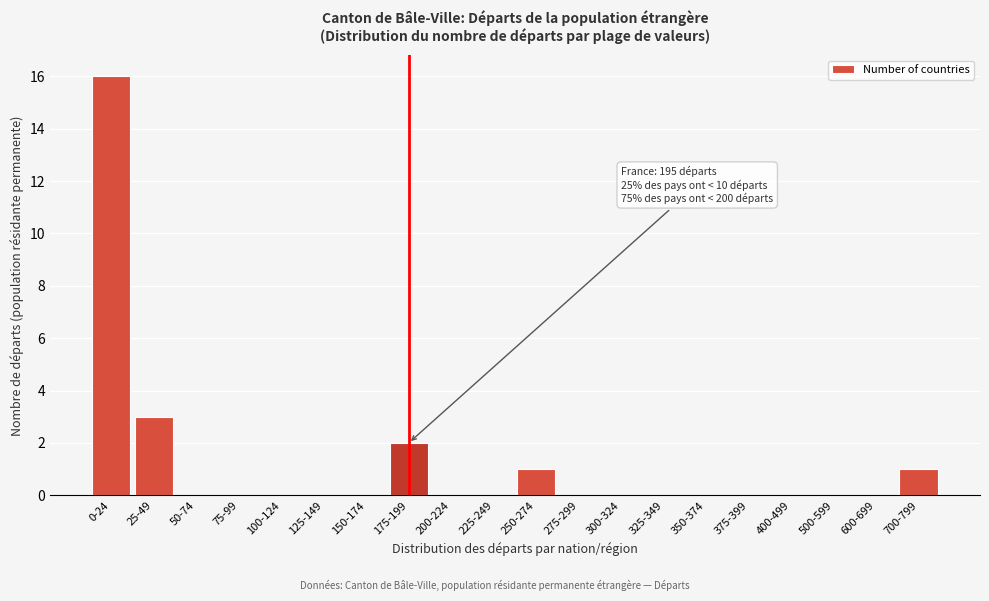

Reading left to right, transcribe all the data shown in this chart.

0-24=16	25-49=3	50-74=0	75-99=0	100-124=0	125-149=0	150-174=0	175-199=2	200-224=0	225-249=0	250-274=1	275-299=0	300-324=0	325-349=0	350-374=0	375-399=0	400-499=0	500-599=0	600-699=0	700-799=1